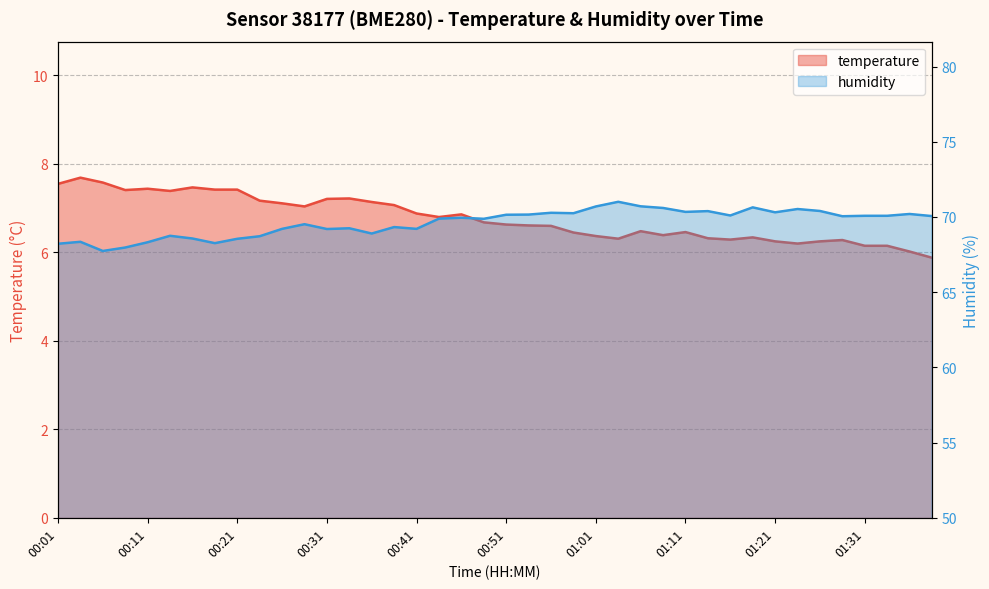

How many interior local peaks does the temperature series have?

9